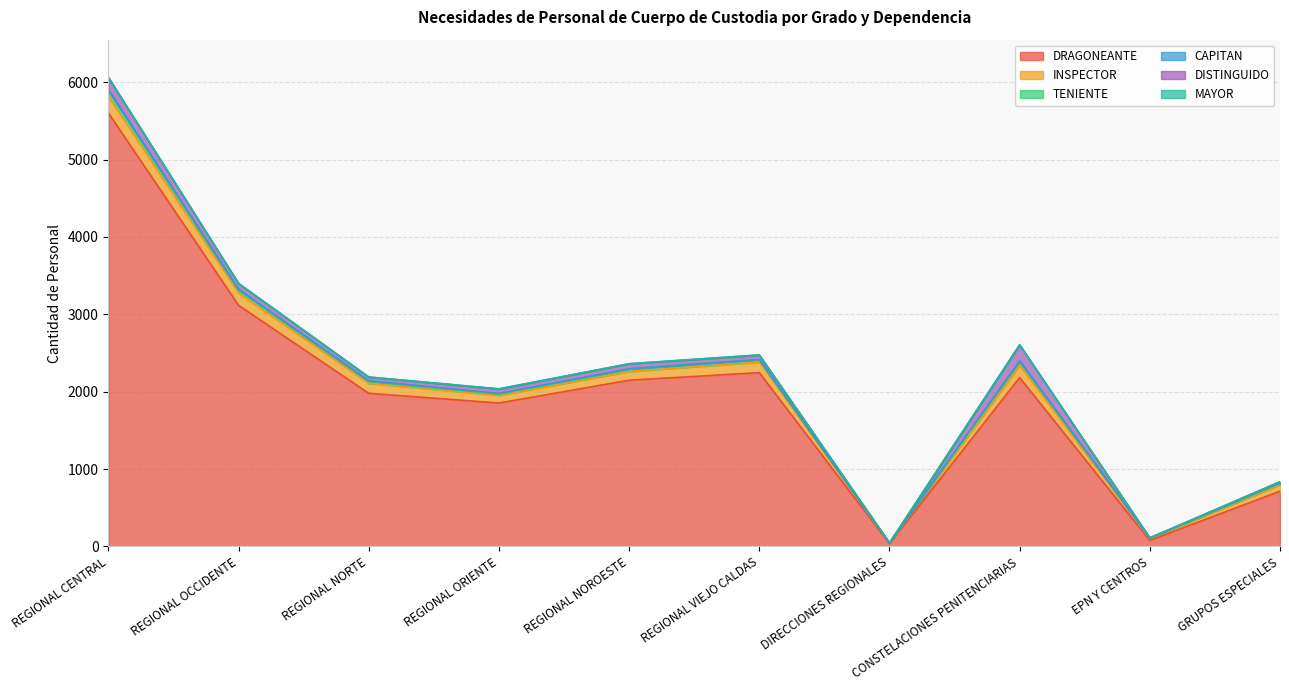

The value of INSPECTOR at GRUPOS ESPECIALES is 145. True or false?

False